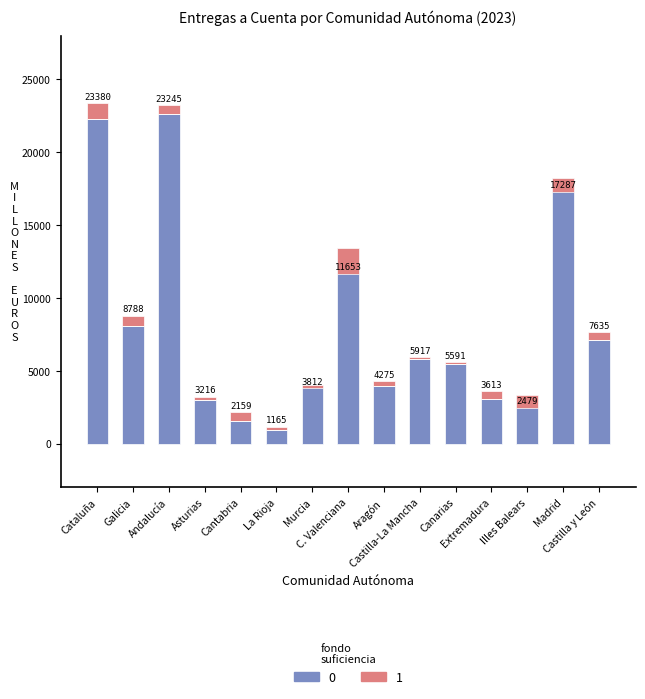

What position from the left is Extremadura?

12